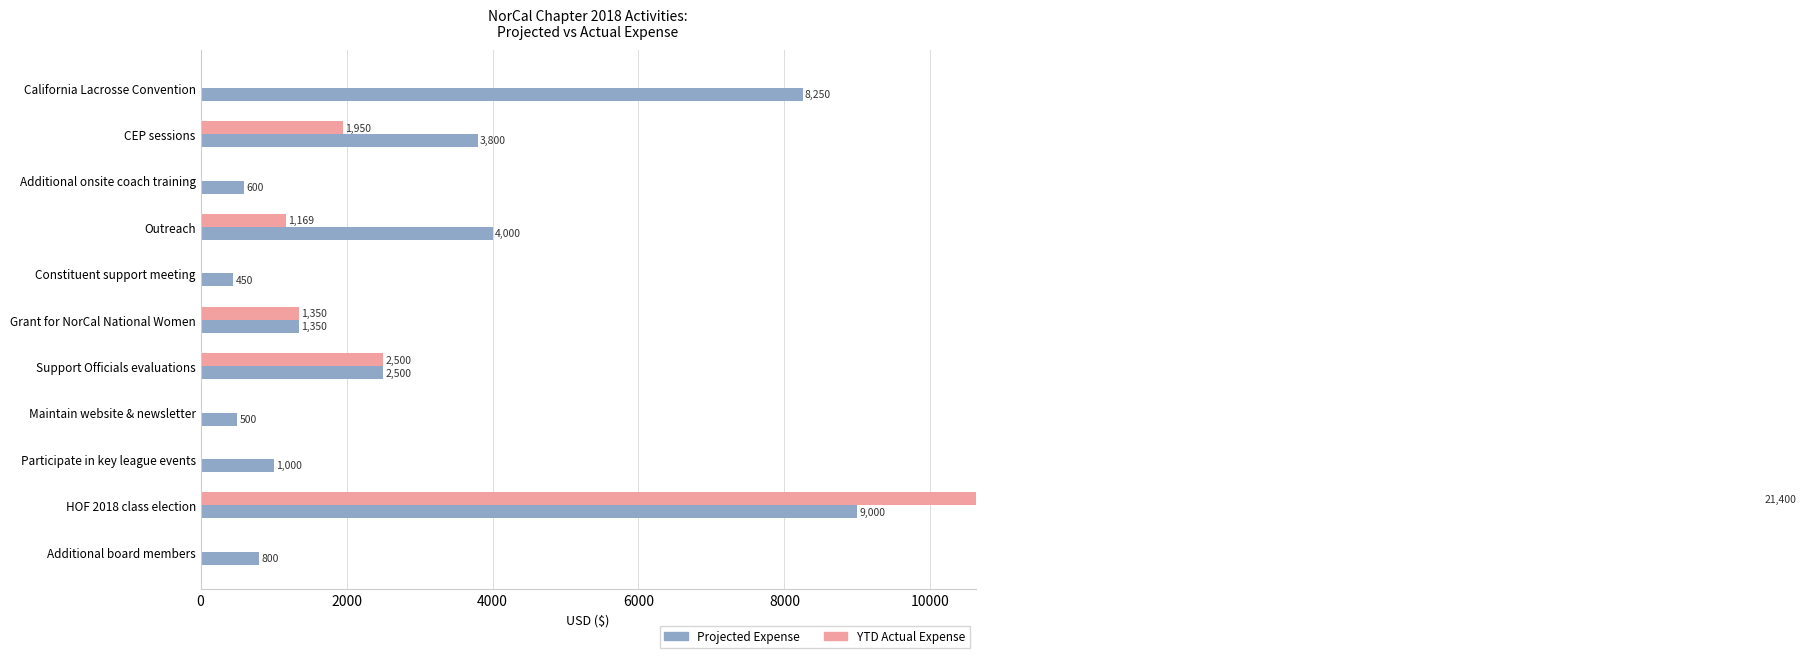

Does the chart contain any negative values?

No